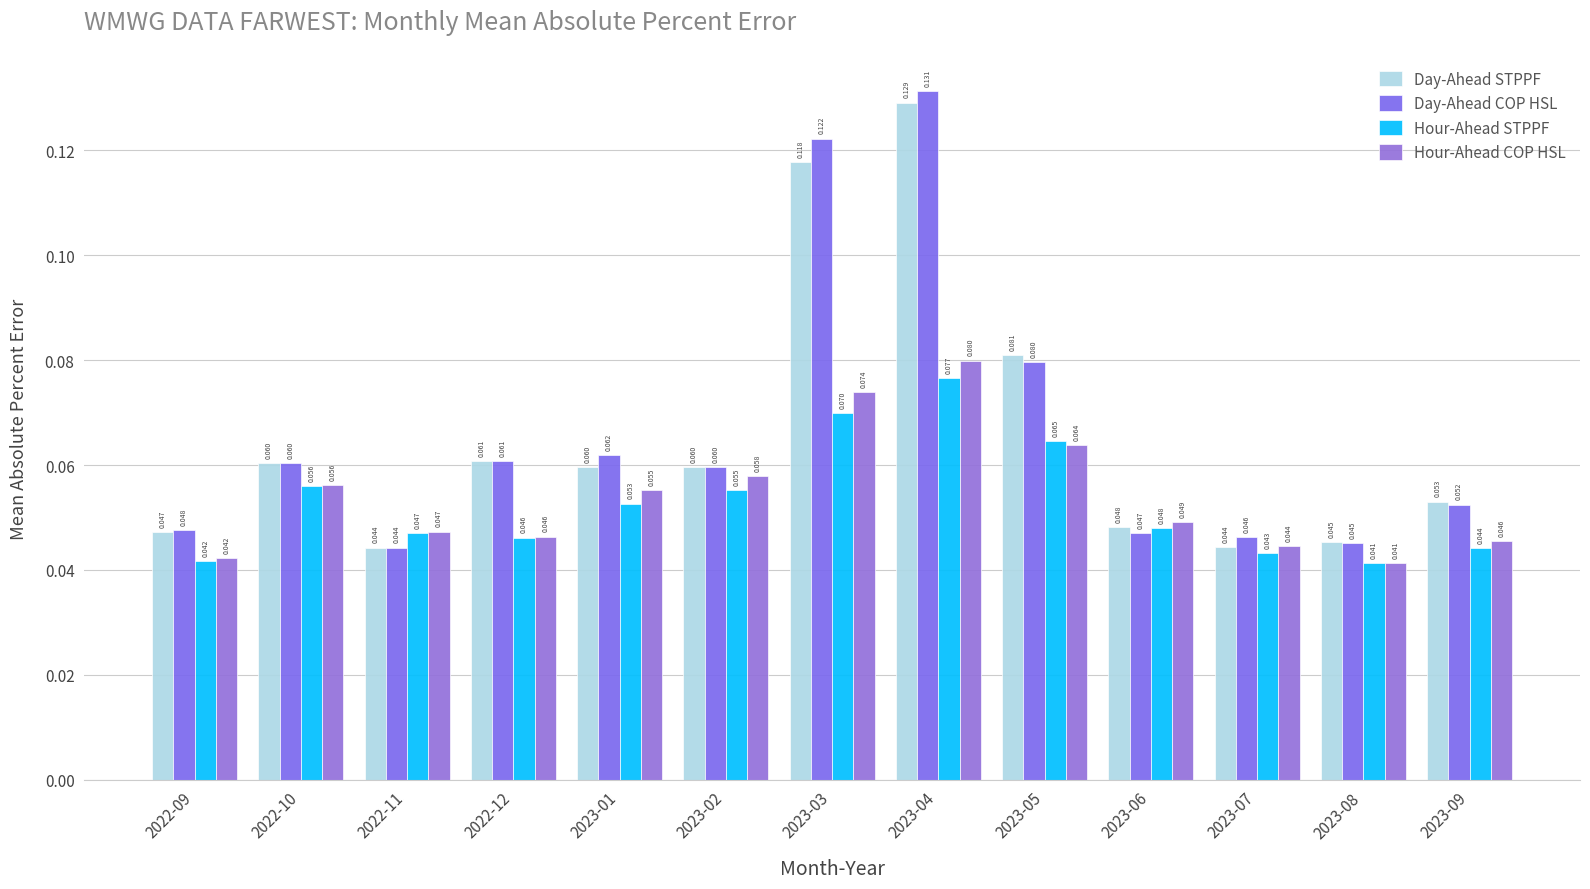

Reading left to right, what are all the values shown in this chart?

Day-Ahead STPPF: 0.0	0.1	0.0	0.1	0.1	0.1	0.1	0.1	0.1	0.0	0.0	0.0	0.1
Day-Ahead COP HSL: 0.0	0.1	0.0	0.1	0.1	0.1	0.1	0.1	0.1	0.0	0.0	0.0	0.1
Hour-Ahead STPPF: 0.0	0.1	0.0	0.0	0.1	0.1	0.1	0.1	0.1	0.0	0.0	0.0	0.0
Hour-Ahead COP HSL: 0.0	0.1	0.0	0.0	0.1	0.1	0.1	0.1	0.1	0.0	0.0	0.0	0.0